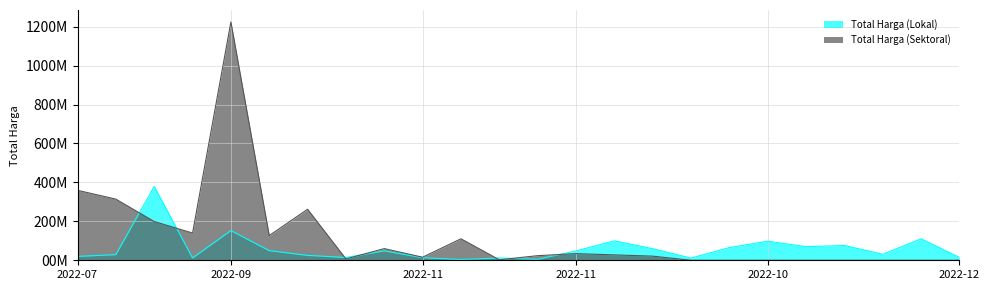

How many values in the Total Harga (Lokal) series exceed 4?

12